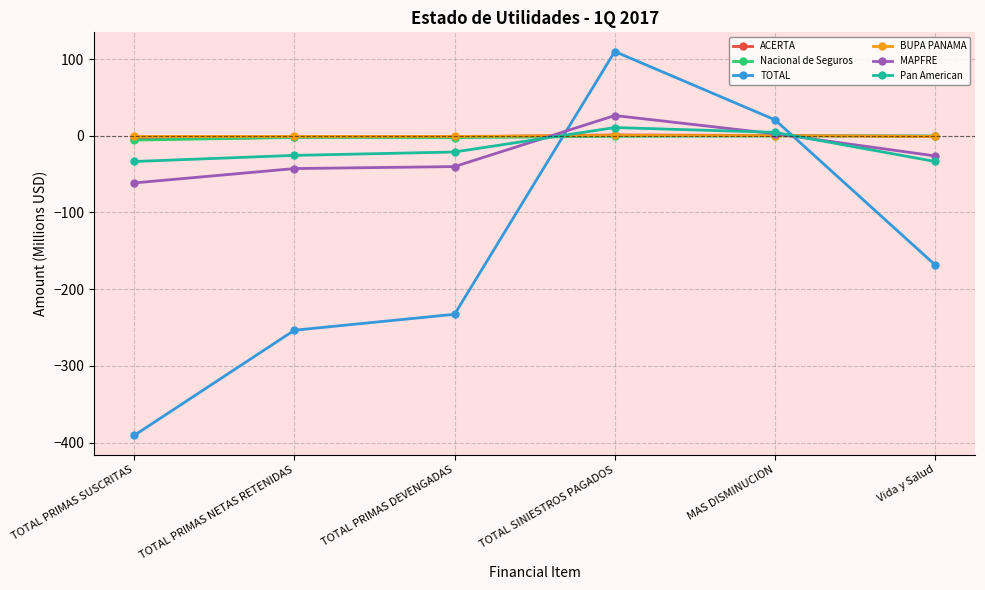

What are all the series names shown in the legend?

ACERTA, Nacional de Seguros, TOTAL, BUPA PANAMA, MAPFRE, Pan American